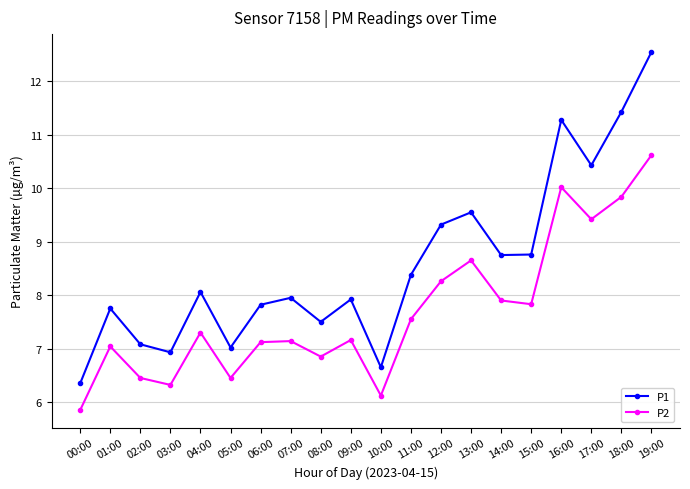

How many data points in P1 are above 8?

10